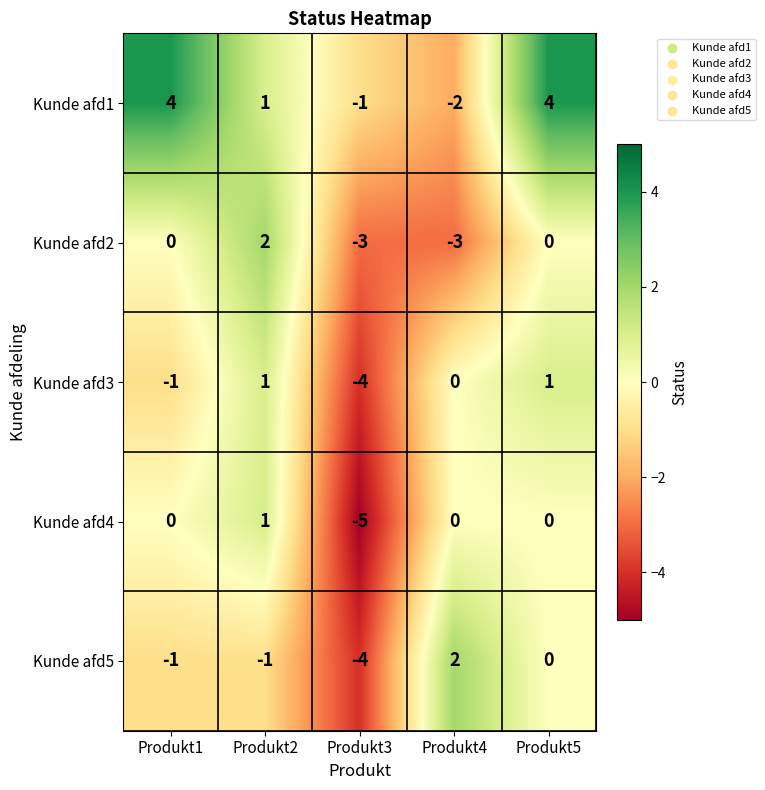

At which category is the sum across all series the highest?

Produkt5